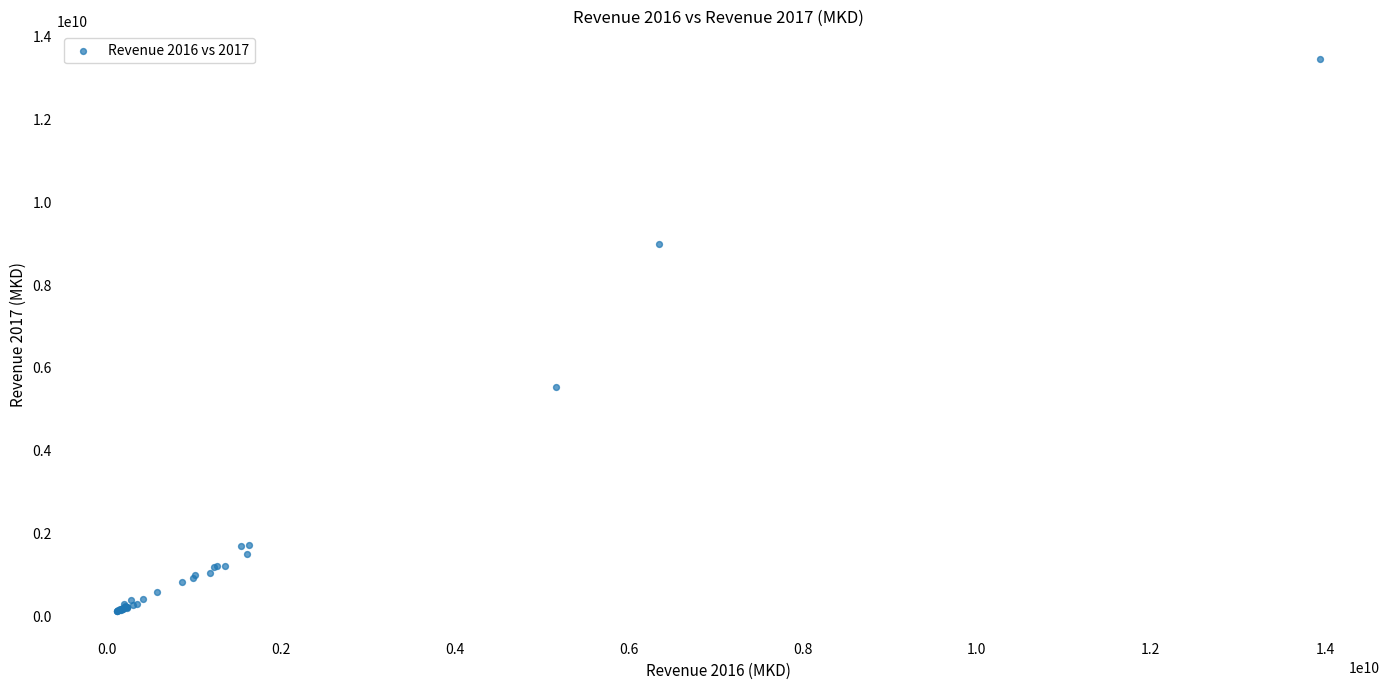

What Y value in the scatter plot is closest to 6796201068?

5529187817